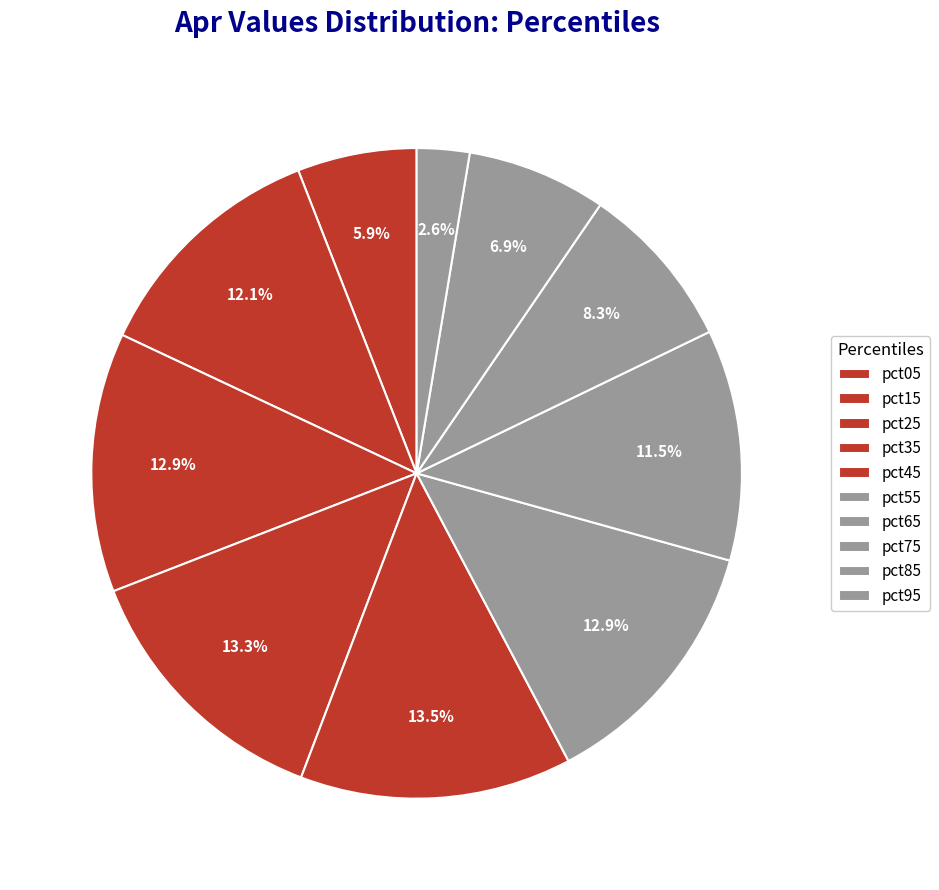

Which slice is the smallest?

pct95